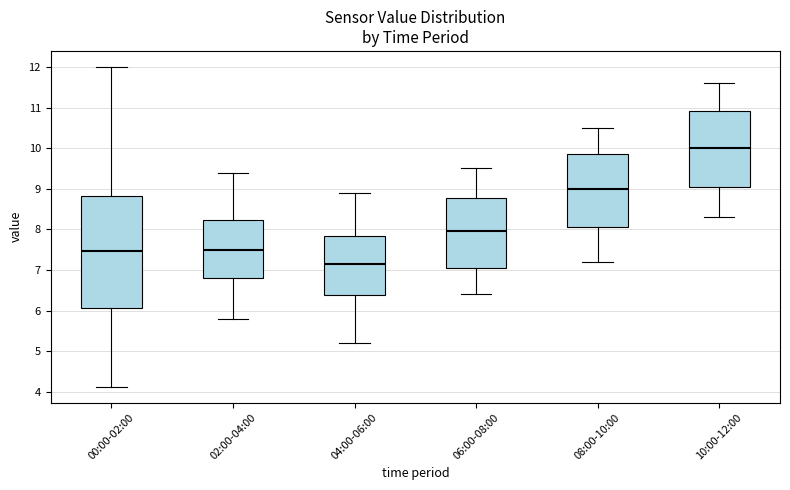

Comparing the boxes themselves (not the whiskers), which one is the tallest?

00:00-02:00